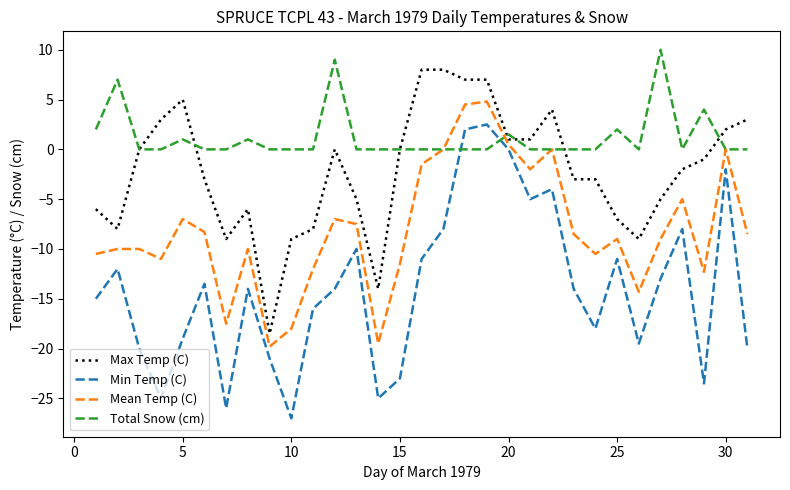

What is the sum of all Max Temp (C) values?

-67.5